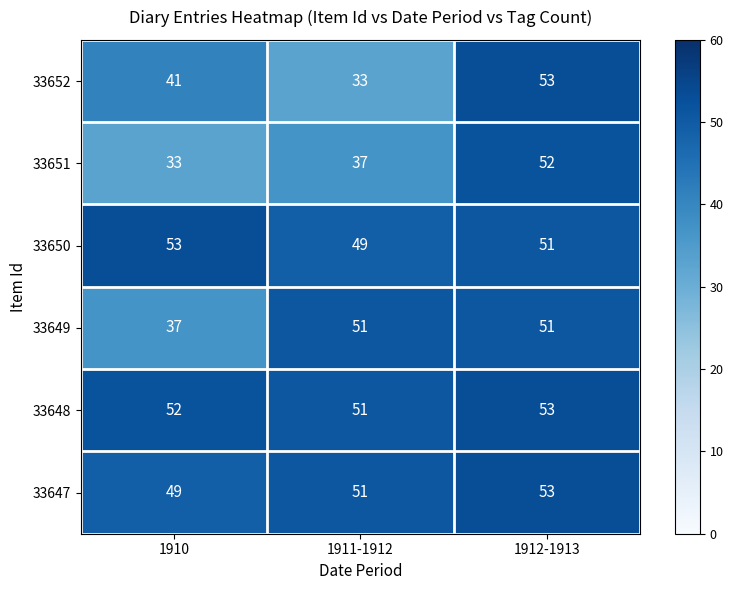

The 33648 series shows 94 at 1912-1913. True or false?

False